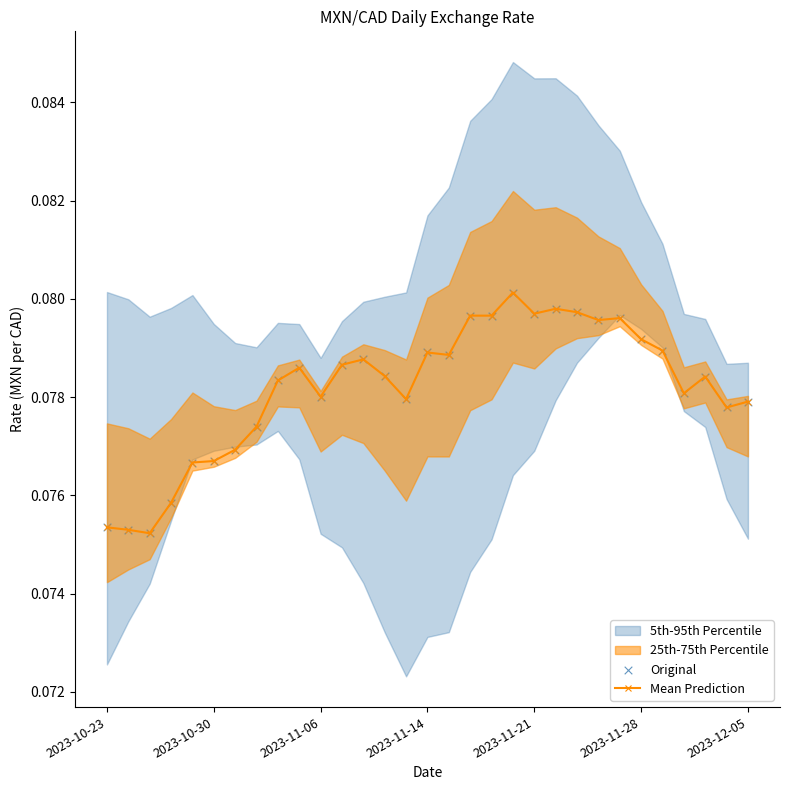

True or false: Mean Prediction has more than 0 interior local peaks.

True